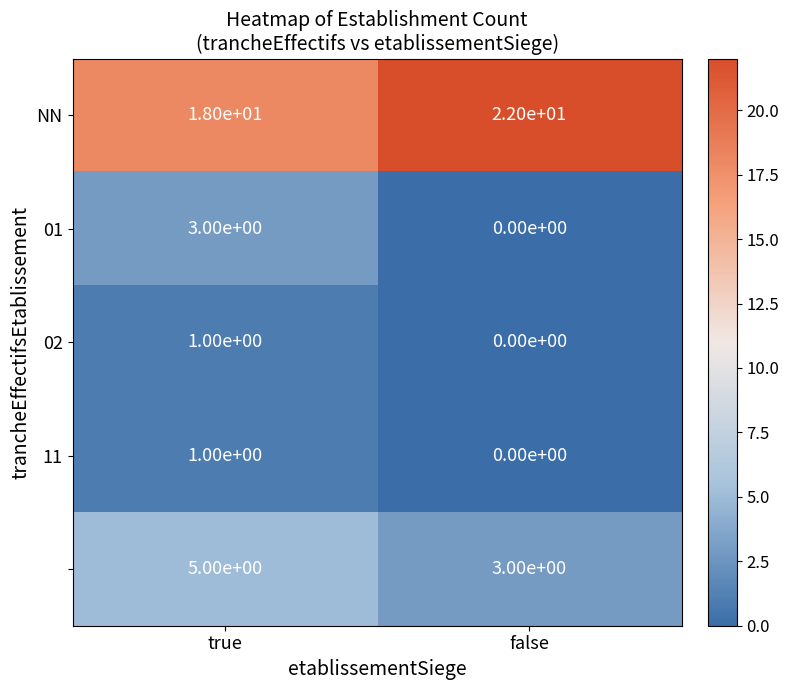

What is the spread (max minus min) of values at true?

17